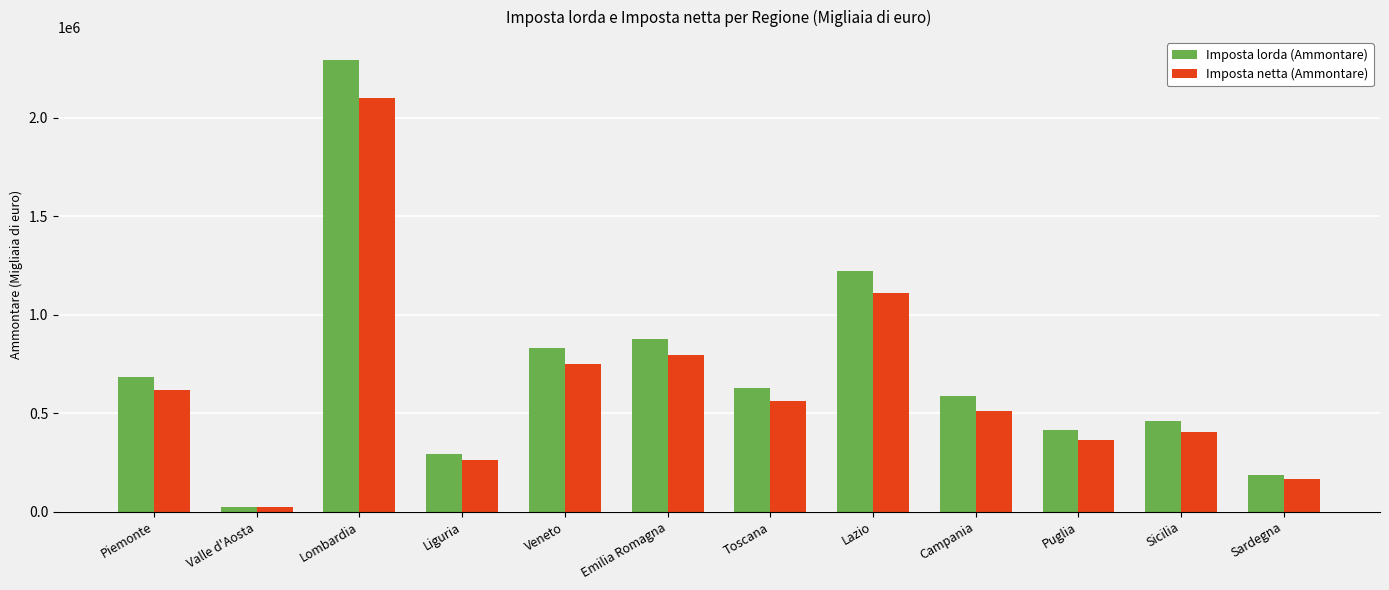

Which series has the widest spread of values?

Imposta lorda (Ammontare)